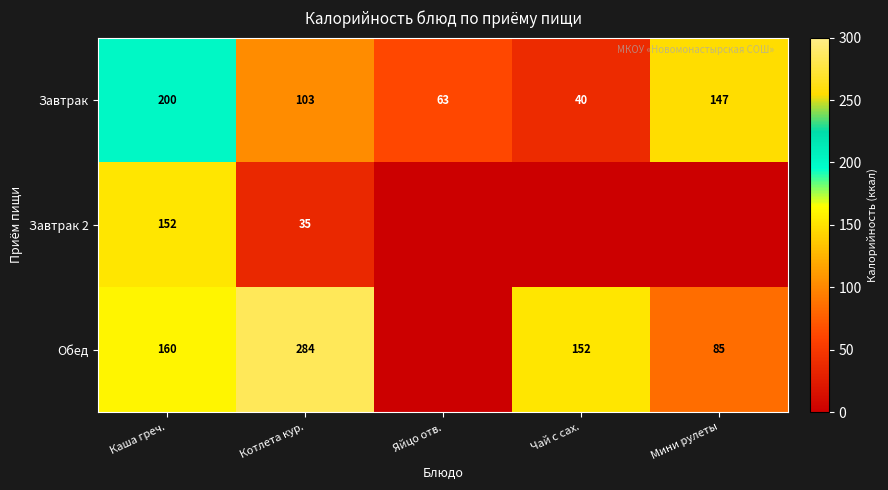

At how many categories does at least one series exceed 170?

2